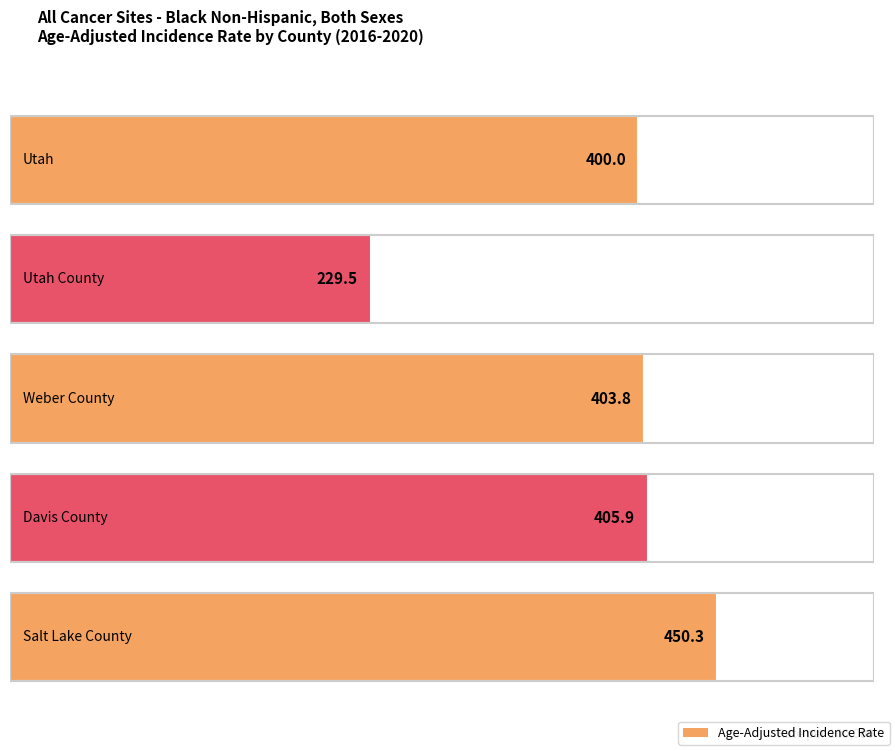

What is the difference between the maximum and minimum values in the Age-Adjusted Incidence Rate series?

220.8